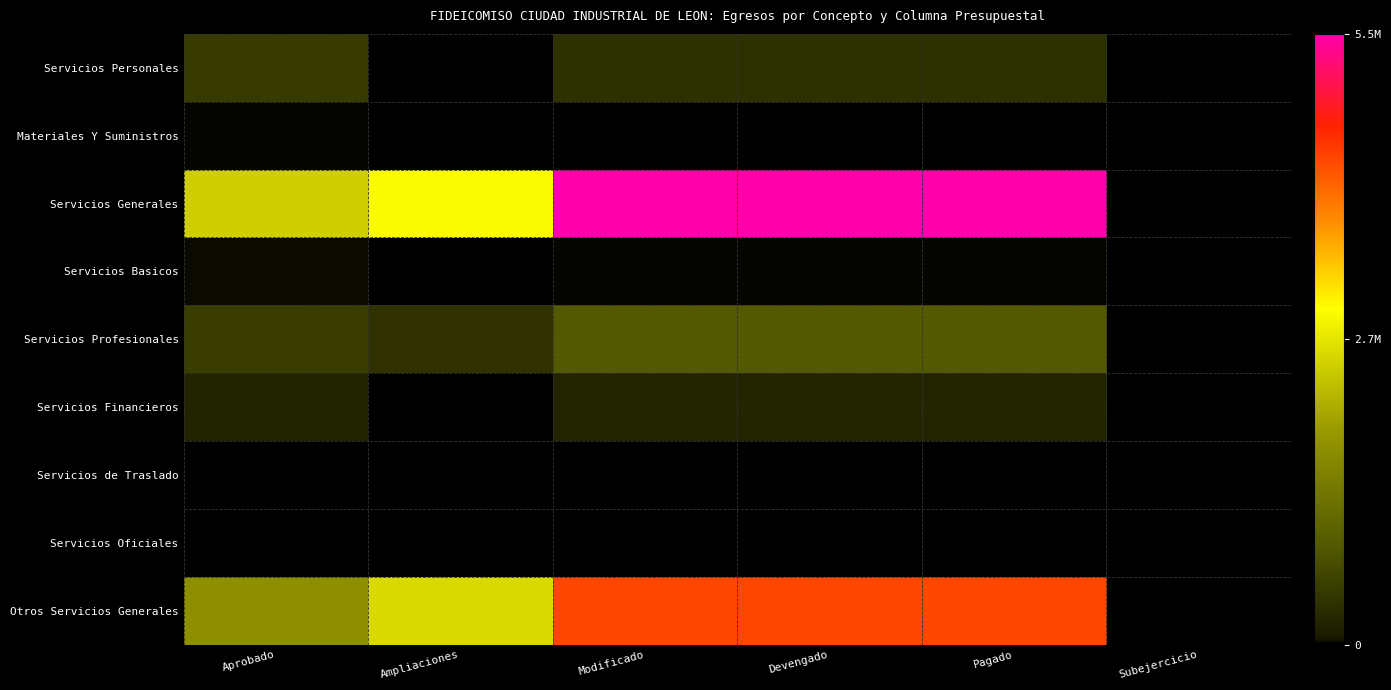

Which category has the highest value in the Servicios Profesionales series?

Modificado